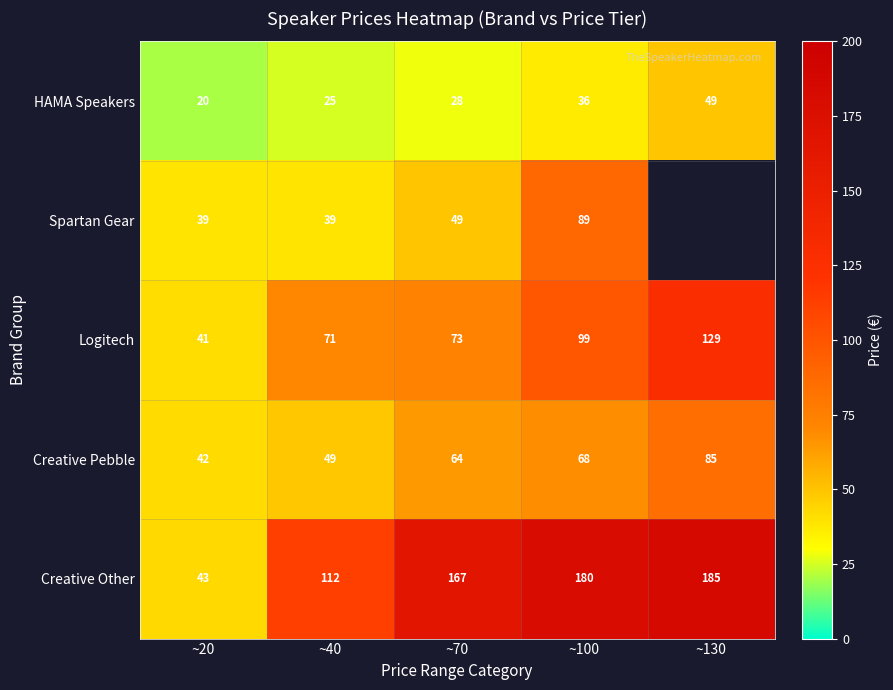

Rank the series at ~40 from highest to lowest value.

Creative Other, Logitech, Creative Pebble, Spartan Gear, HAMA Speakers